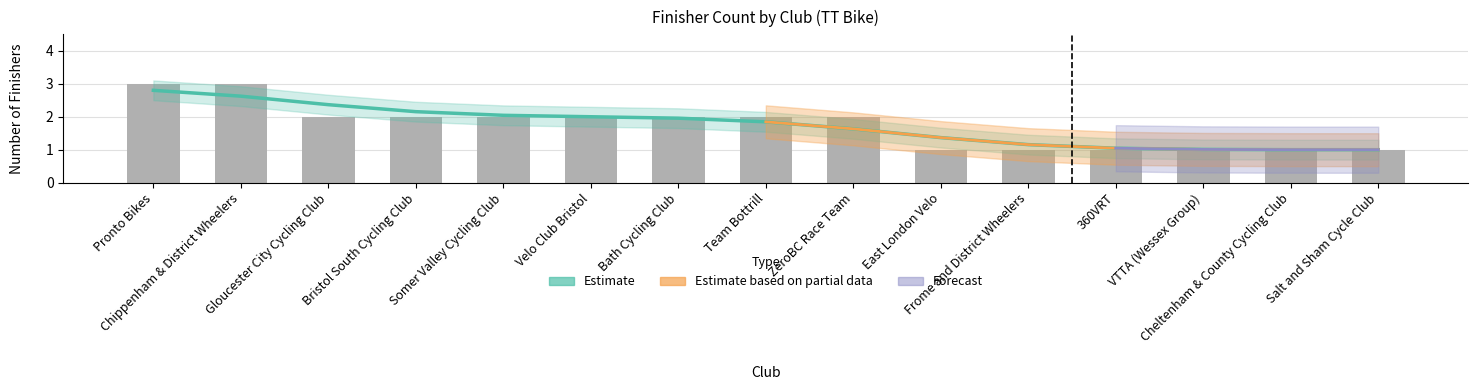

Is it true that Trend (Estimate) equals 1.2 at Pronto Bikes?

False